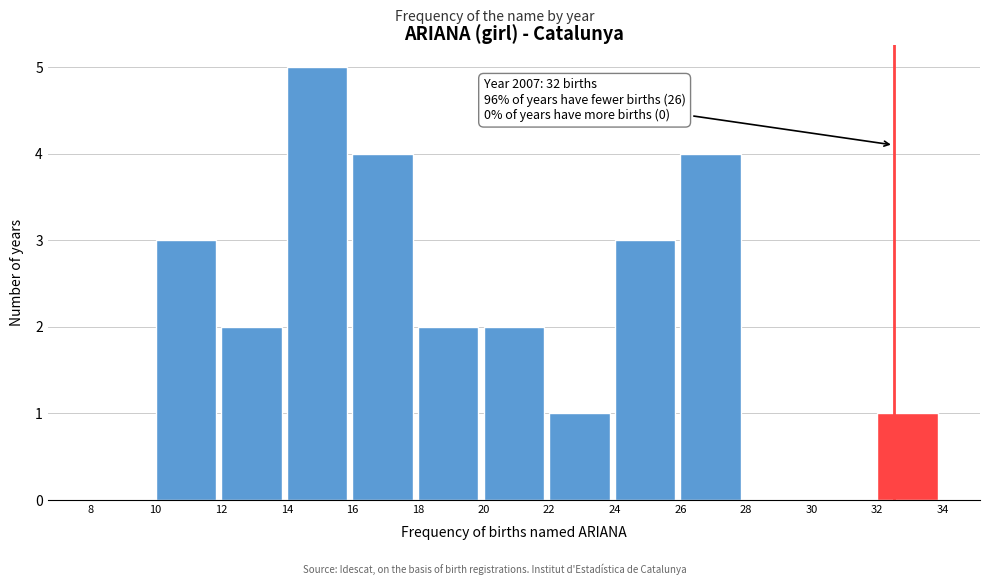

Which range on the x-axis has the tallest bar?

14 to 16